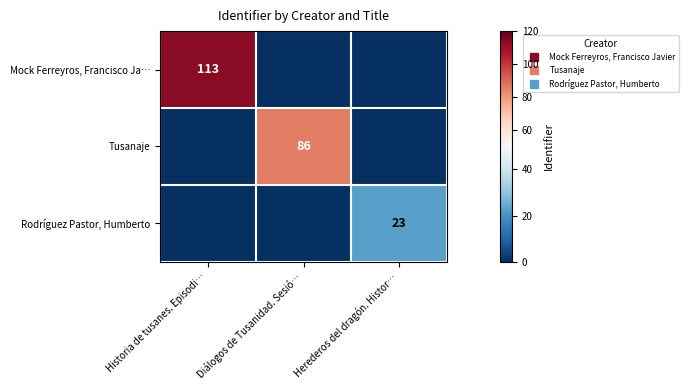

The Tusanaje series shows 86 at Diálogos de Tusanidad. Sesió…. True or false?

True